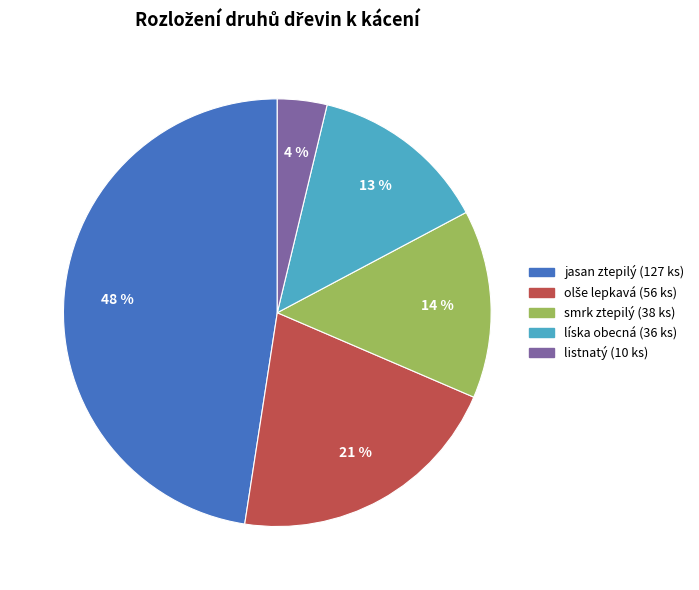

To the nearest percent, what is the difference between the largest and smallest slice percentages?

44%